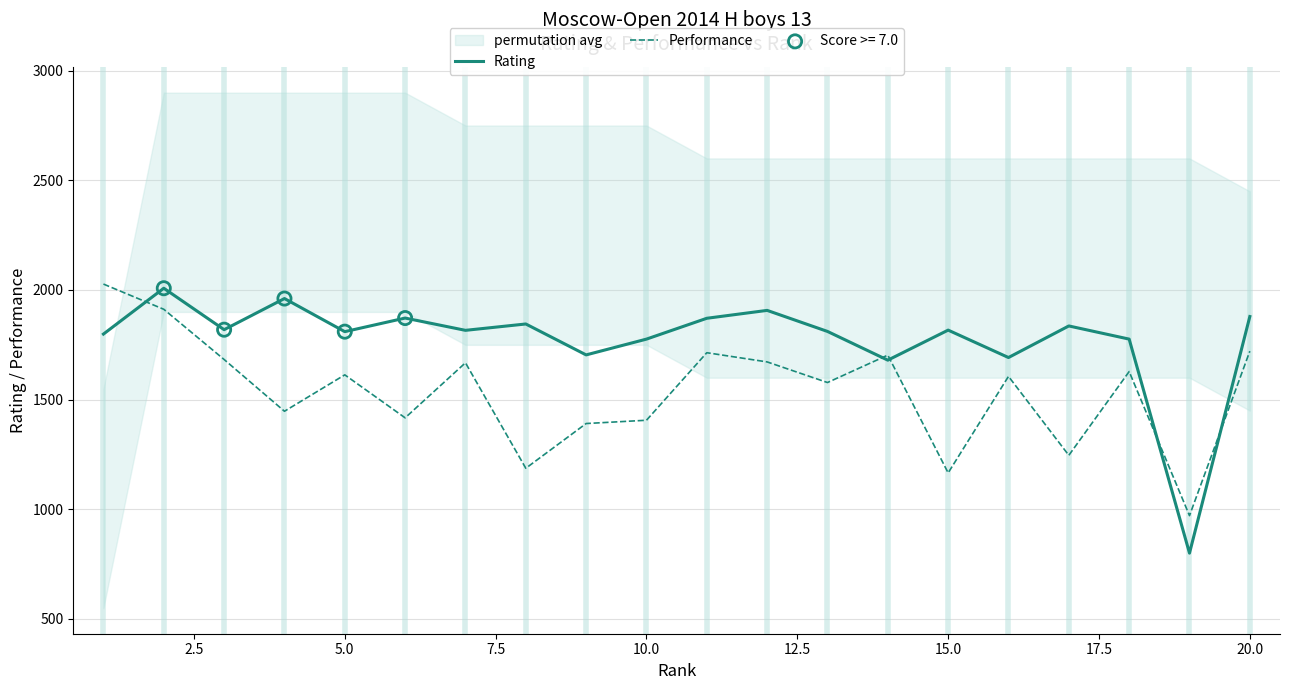

Which series has the largest Y range (max minus min)?

Rating